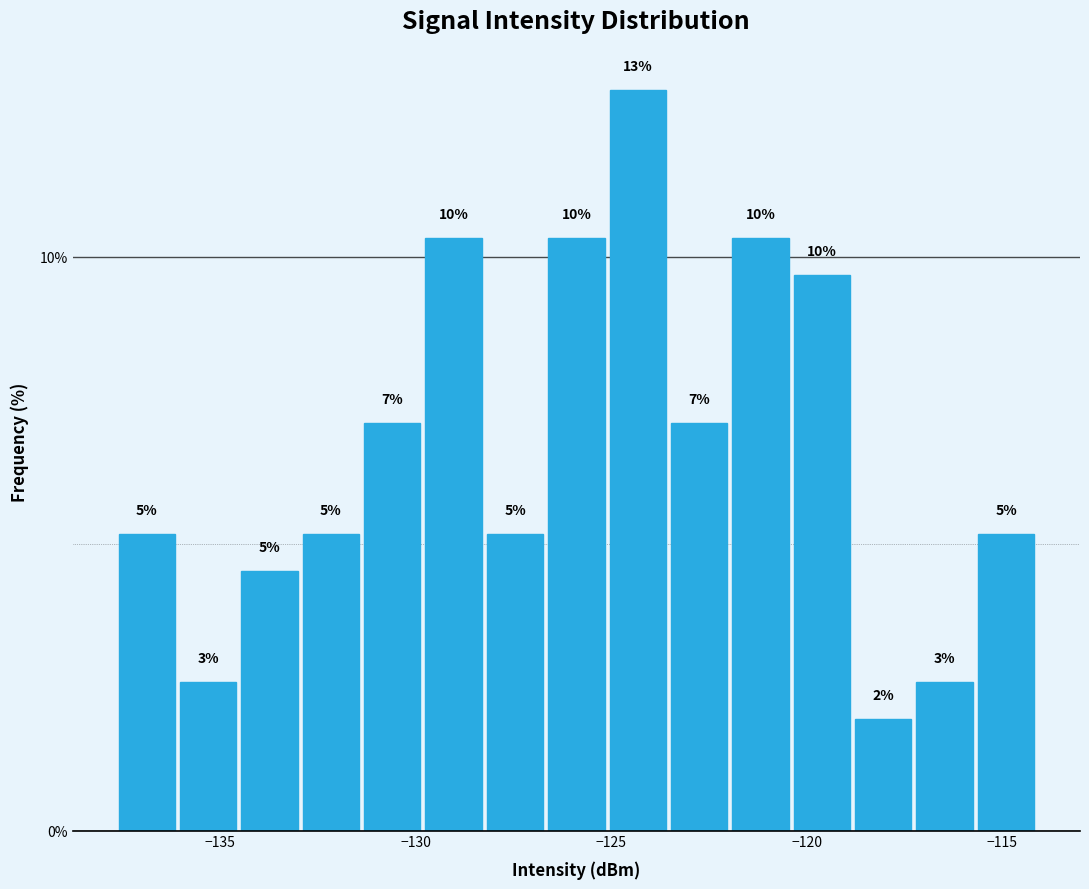

Read against the x-axis, roughly where is the centre of the tallest bar?

-124.5